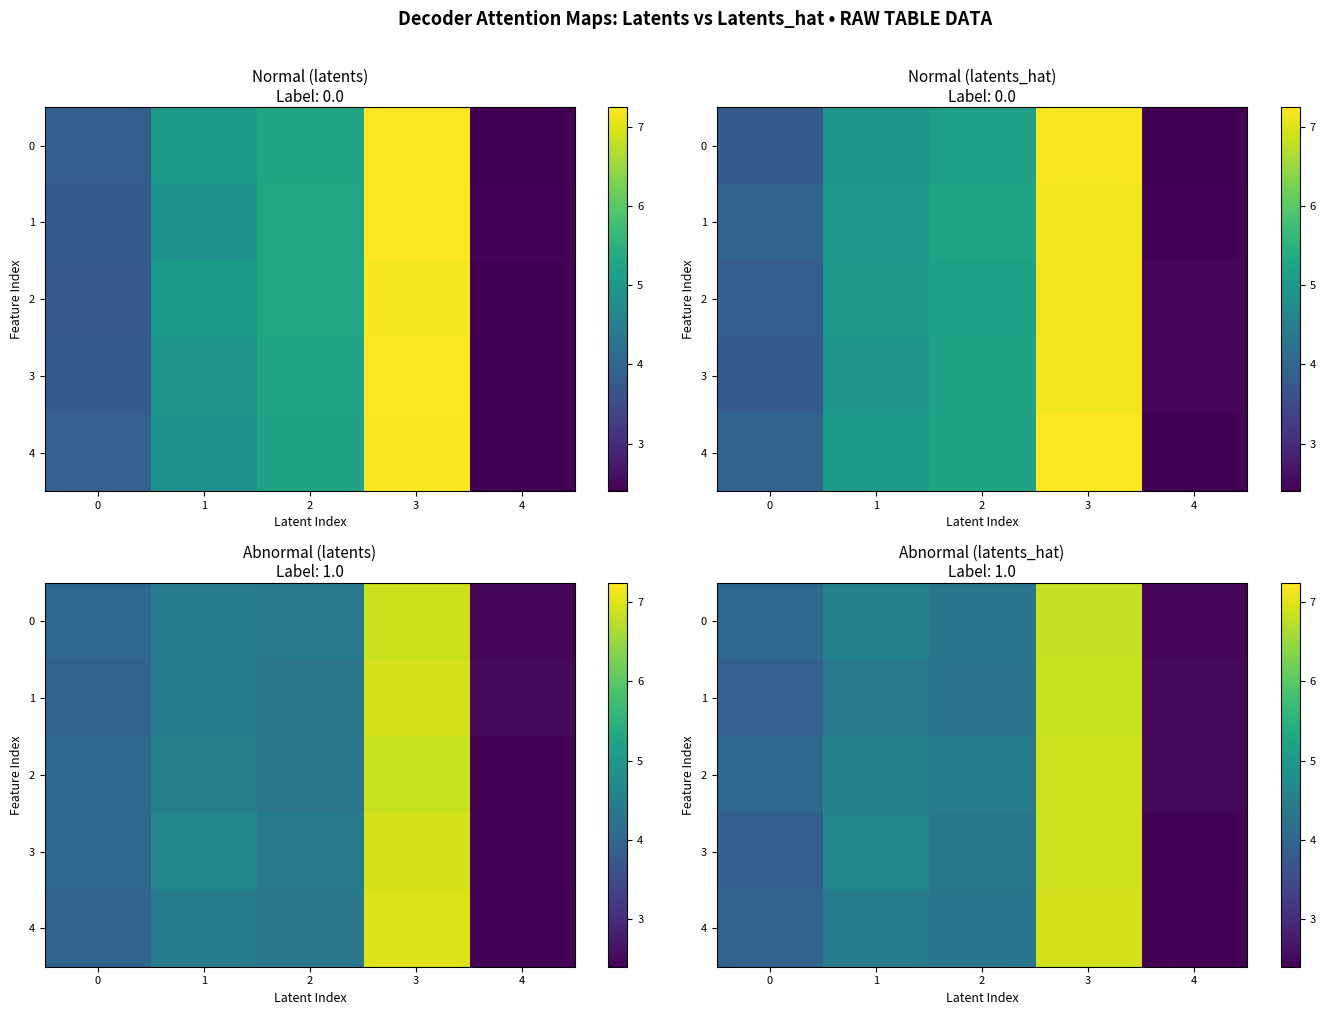

At how many categories does at least one series exceed 6?

1